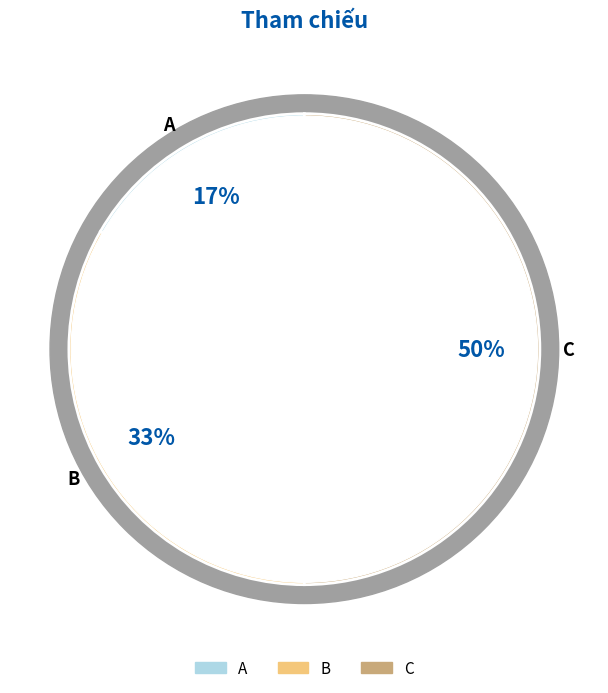

To the nearest percent, what percentage of the pie is A?

17%